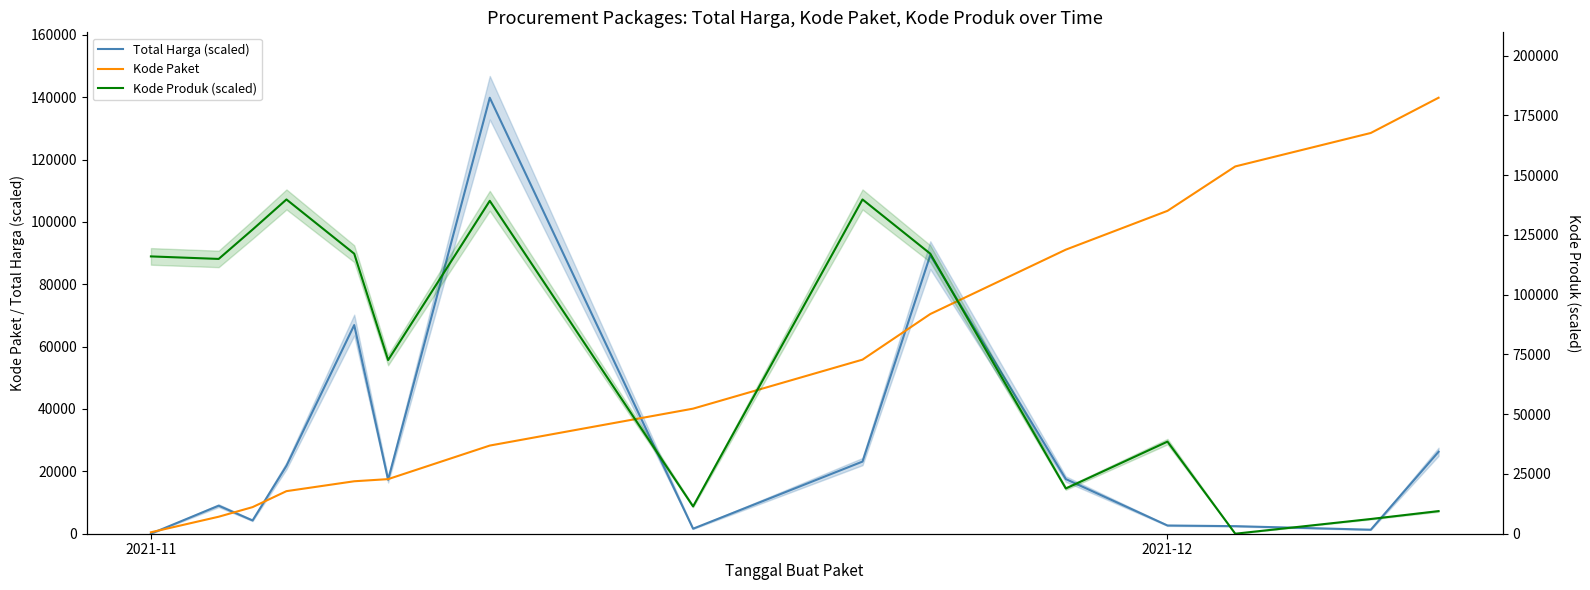

At which label does Kode Produk (scaled) first exceed 114943?

2021-11